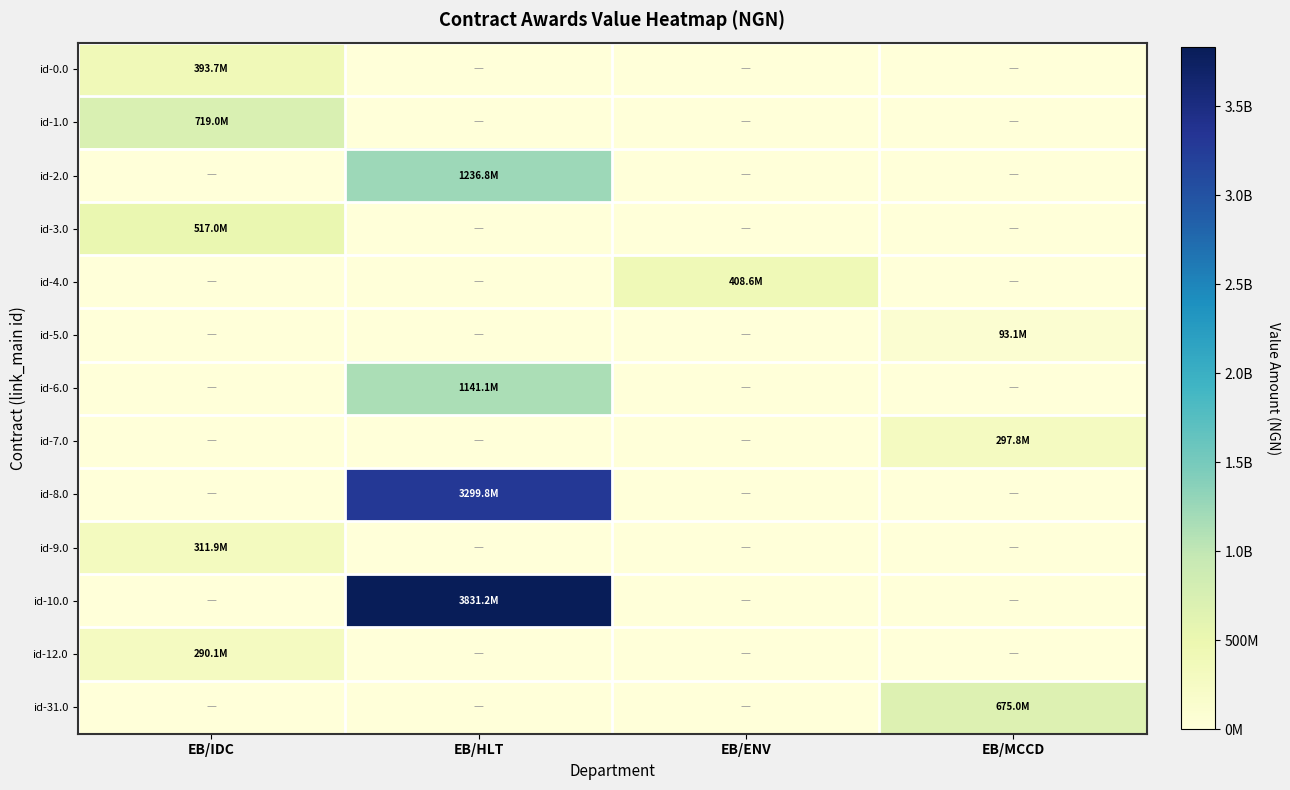

At how many categories does at least one series exceed 2541945415?

1